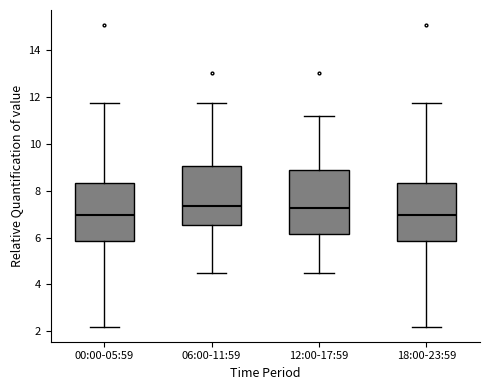

Reading left to right, read every box against the y-axis: the position of its median line, the range the box covers, and the ends of its whiskers. The values are not printed on the chart, so give them approximately, as read against the axis.

00:00-05:59: median 7.0, box 5.8 to 8.4, whiskers 2.2 to 11.8
06:00-11:59: median 7.4, box 6.6 to 9.0, whiskers 4.4 to 11.8
12:00-17:59: median 7.2, box 6.2 to 8.8, whiskers 4.4 to 11.2
18:00-23:59: median 7.0, box 5.8 to 8.4, whiskers 2.2 to 11.8